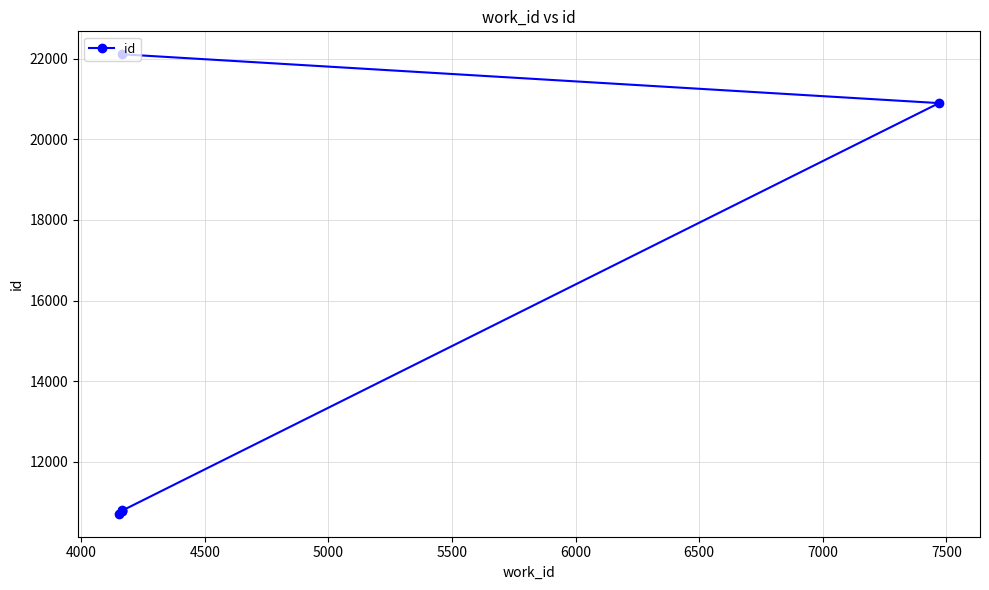

True or false: there are more than 2 points higher than both neighbors.

False